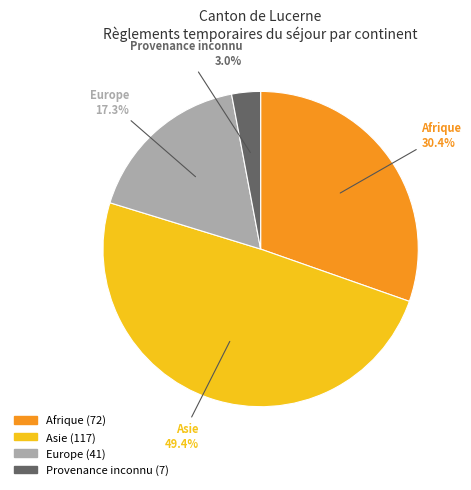

Does any single category account for the majority?

No